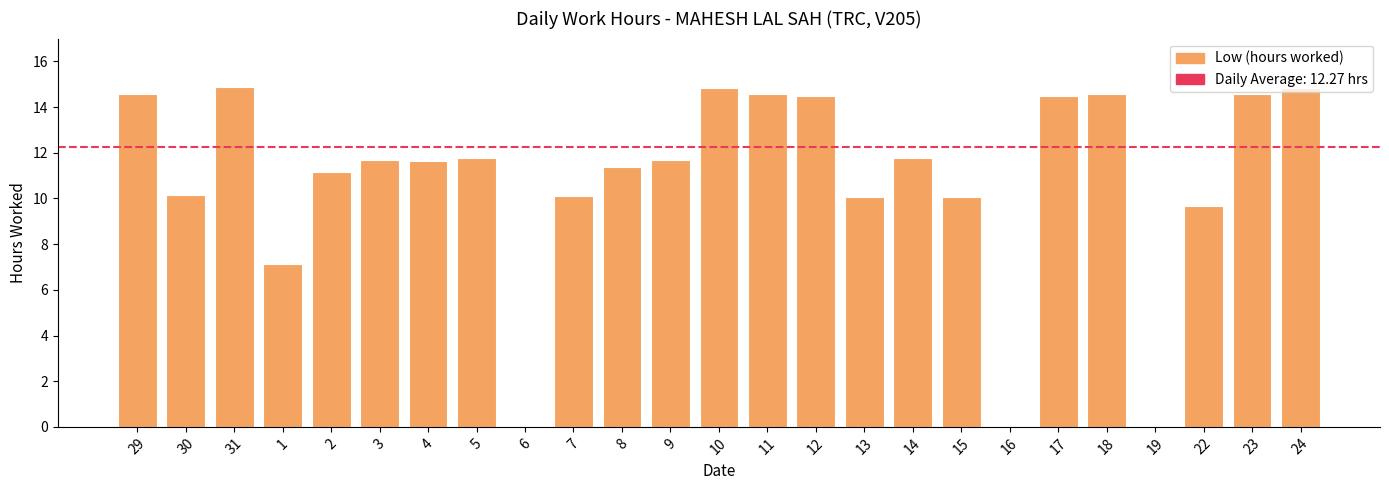

What is the average value?

10.8